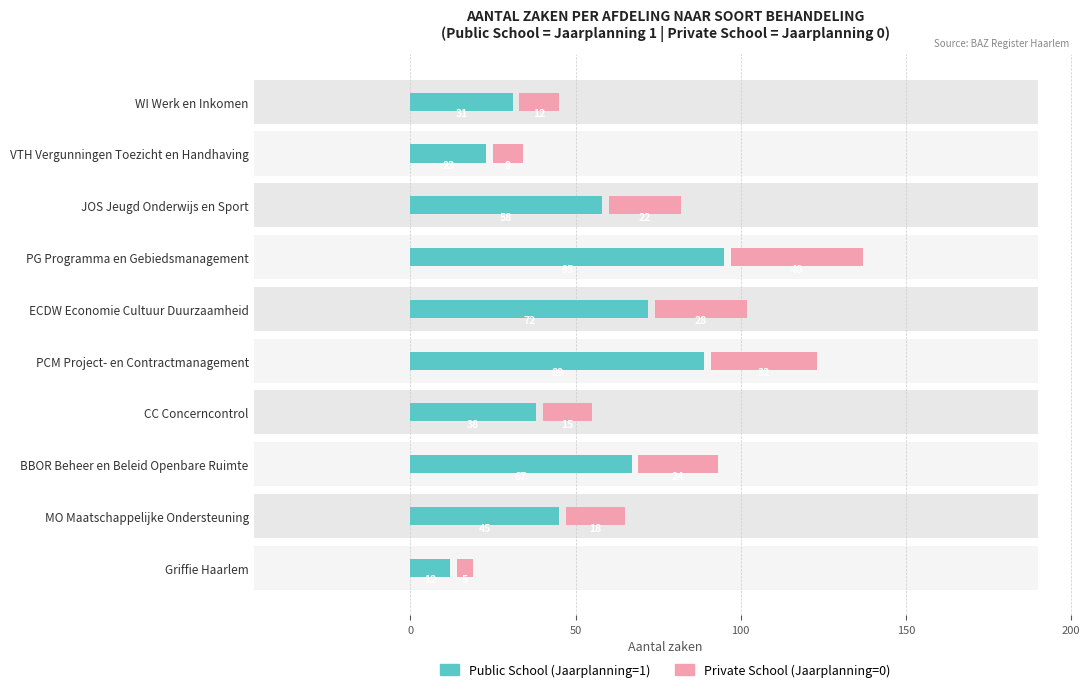

Which series has the widest spread of values?

Public School